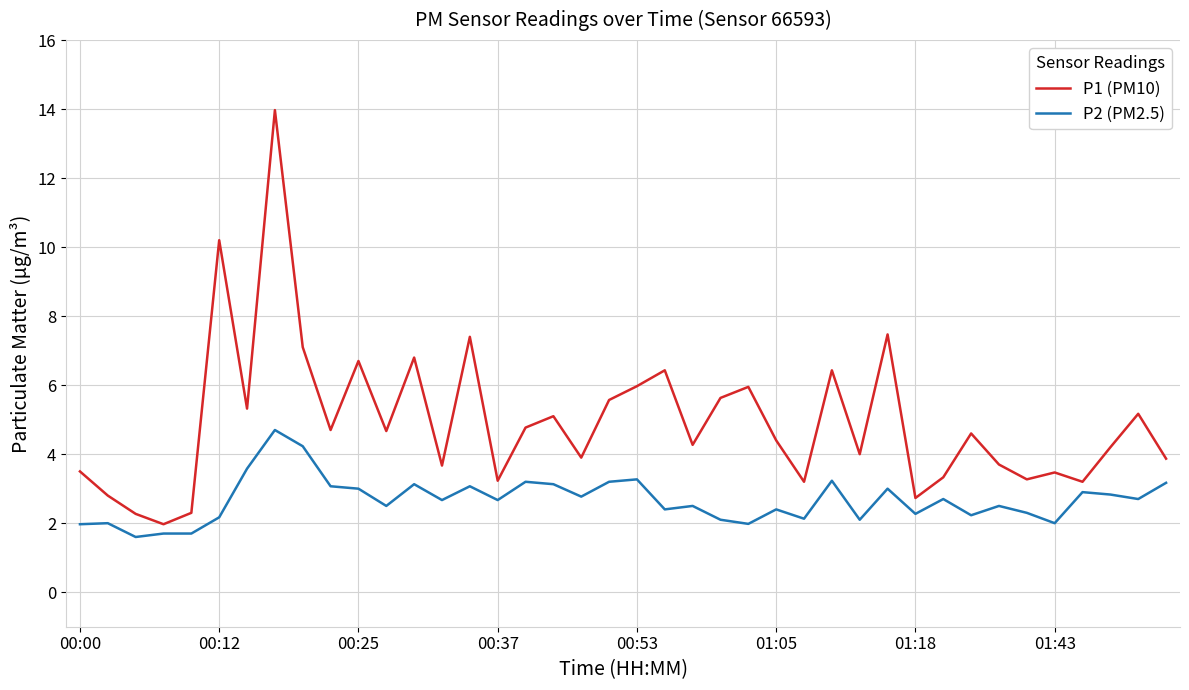

List the series in order of their peak value, highest first.

P1 (PM10), P2 (PM2.5)